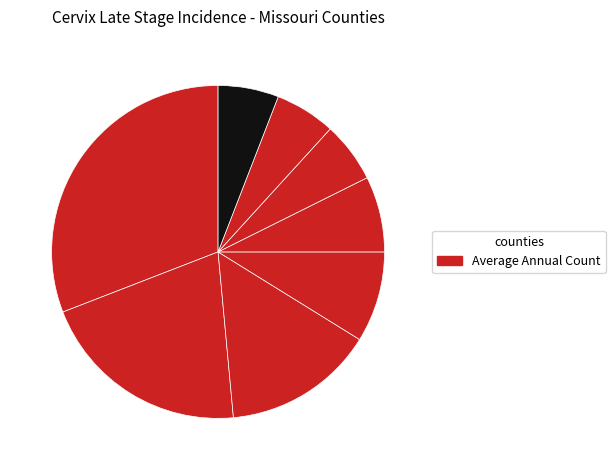

Count the number of slices in the pie.

8